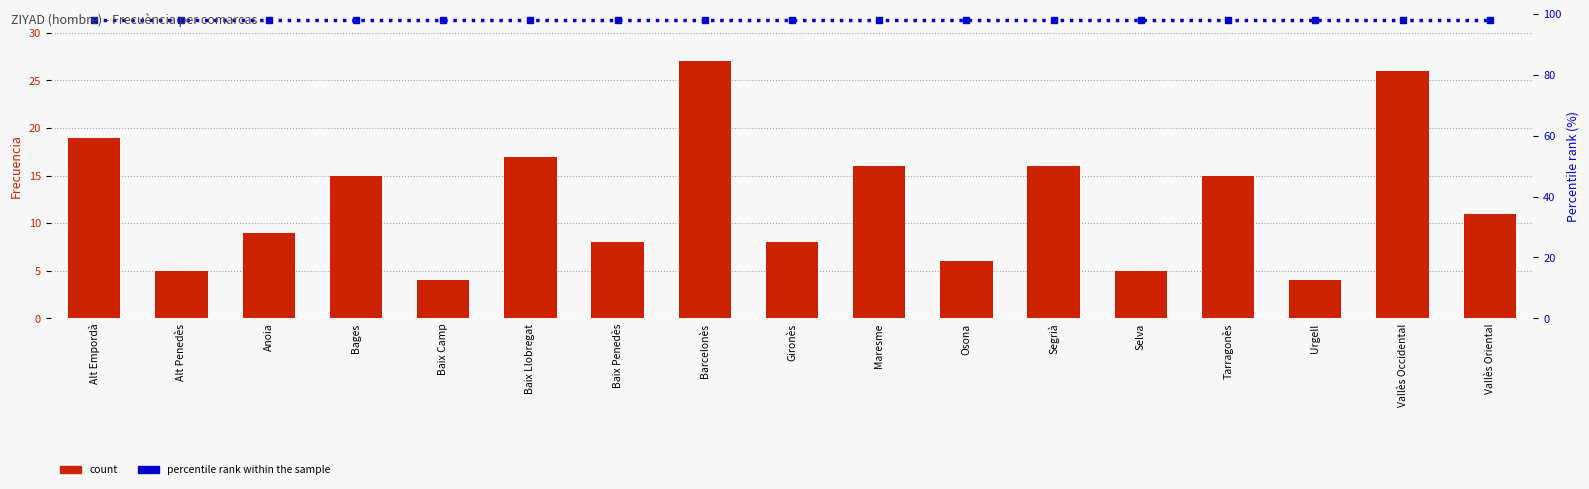

Rank the categories by percentile rank within the sample value from highest to lowest.

Alt Empordà, Alt Penedès, Anoia, Bages, Baix Camp, Baix Llobregat, Baix Penedès, Barcelonès, Gironès, Maresme, Osona, Segrià, Selva, Tarragonès, Urgell, Vallès Occidental, Vallès Oriental